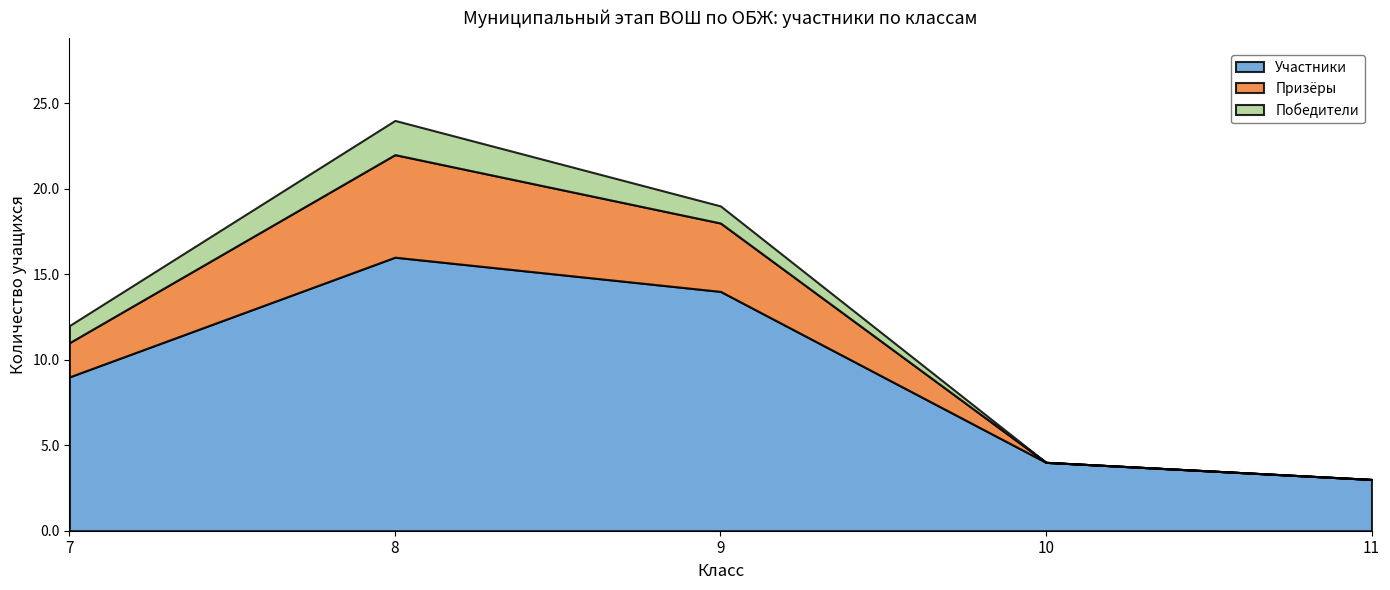

Reading left to right, list all the values displayed in this chart.

Участники: 9	16	14	4	3
Призёры: 2	6	4	0	0
Победители: 1	2	1	0	0